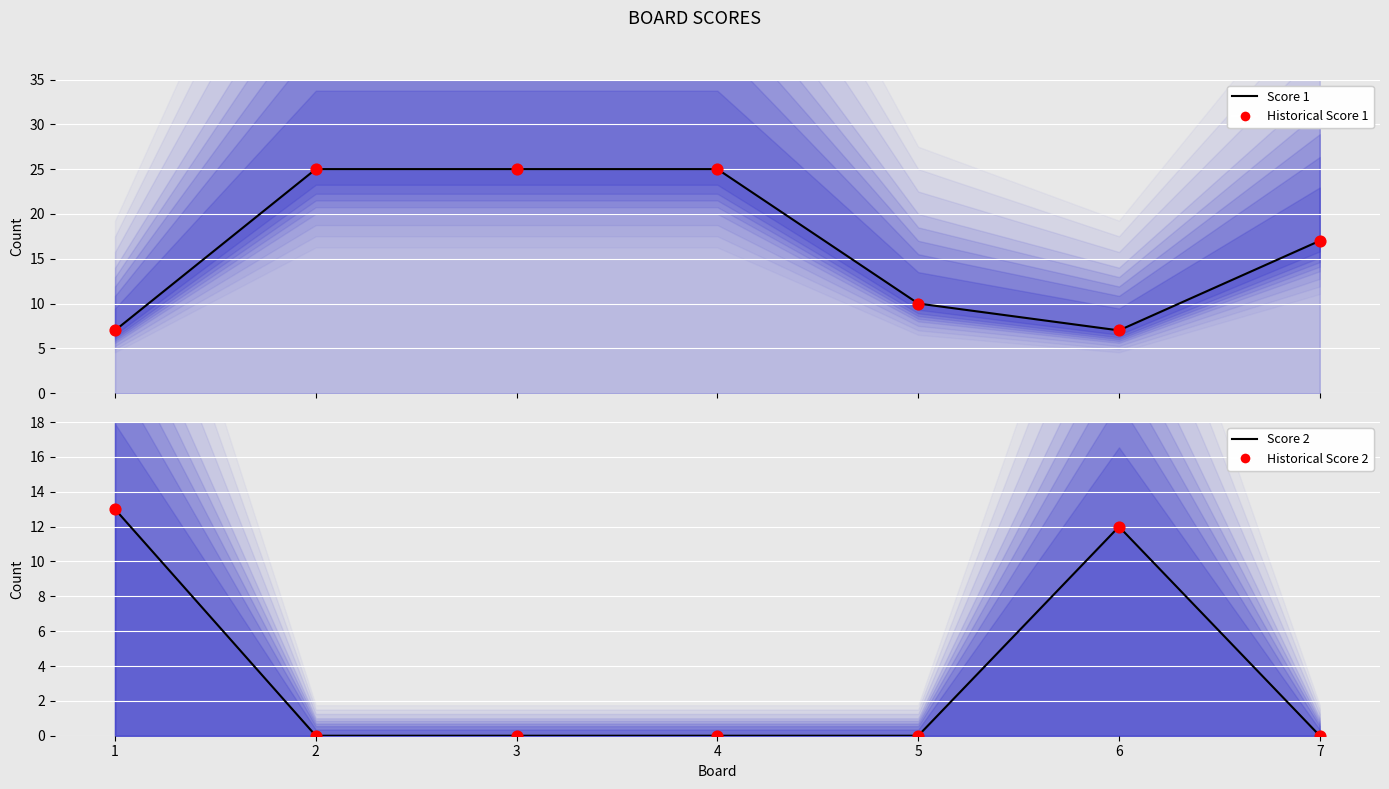

Which series contains the highest Y value?

Score 1 Line